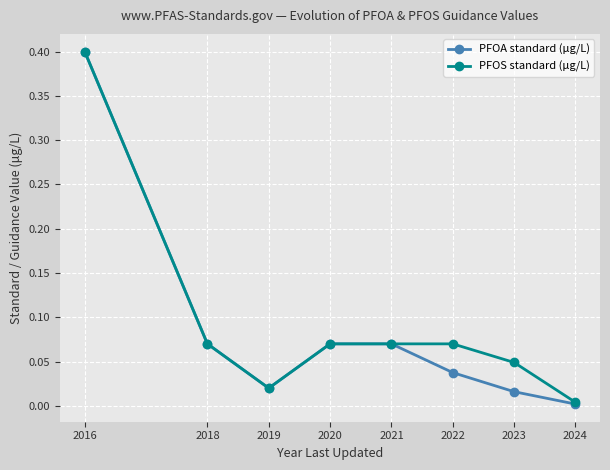

Rank the series by their average value, from highest to lowest.

PFOS standard (μg/L), PFOA standard (μg/L)